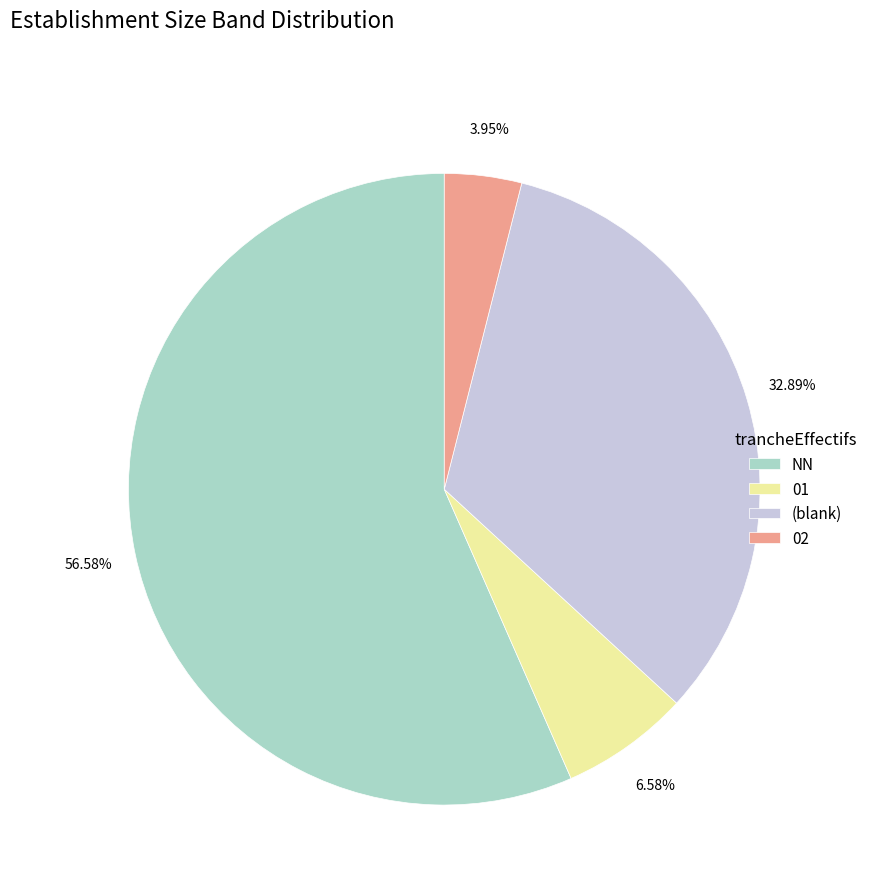

Is NN the majority of the pie?

Yes